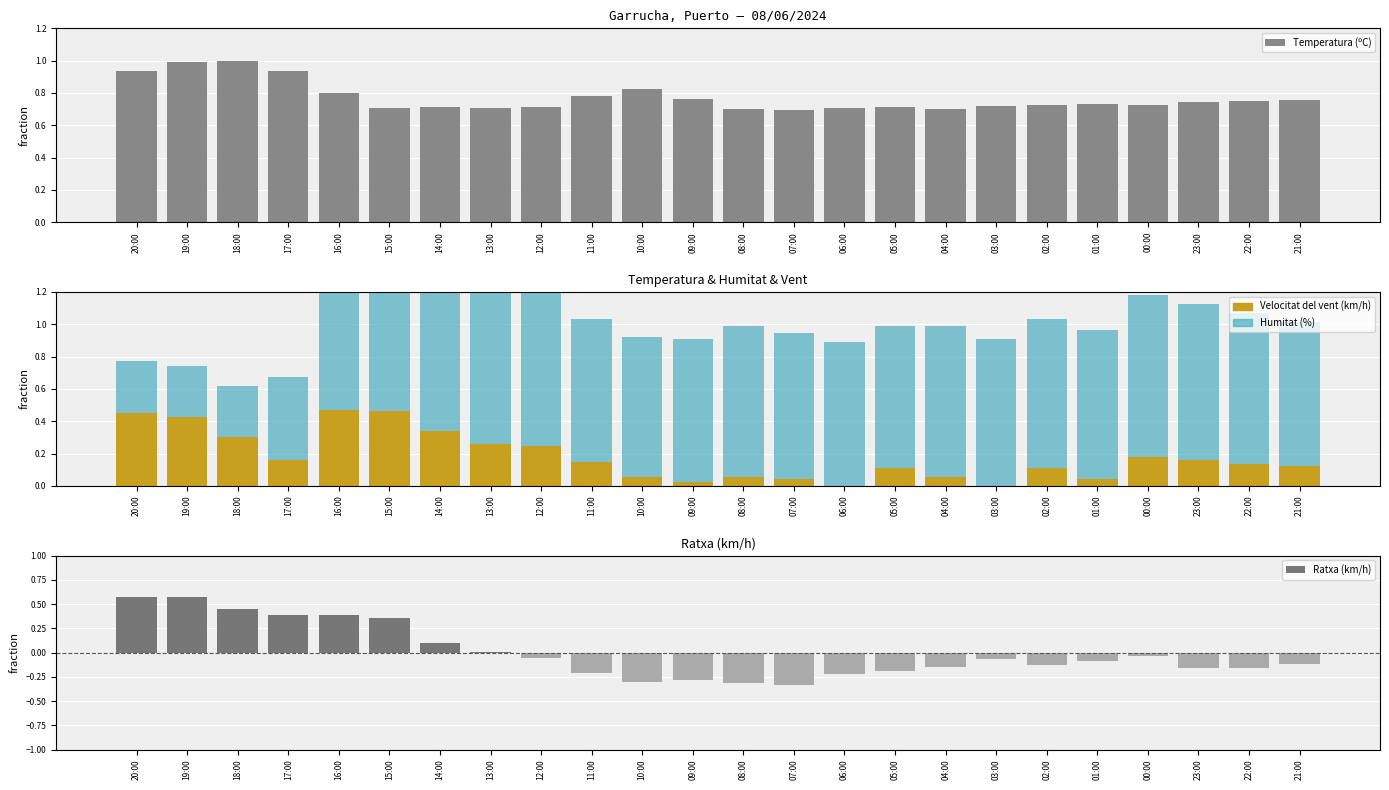

Rank the categories by Humitat (%) value from lowest to highest.

19:00, 18:00, 20:00, 17:00, 16:00, 10:00, 05:00, 11:00, 09:00, 06:00, 21:00, 07:00, 03:00, 02:00, 01:00, 08:00, 04:00, 22:00, 15:00, 23:00, 14:00, 12:00, 13:00, 00:00